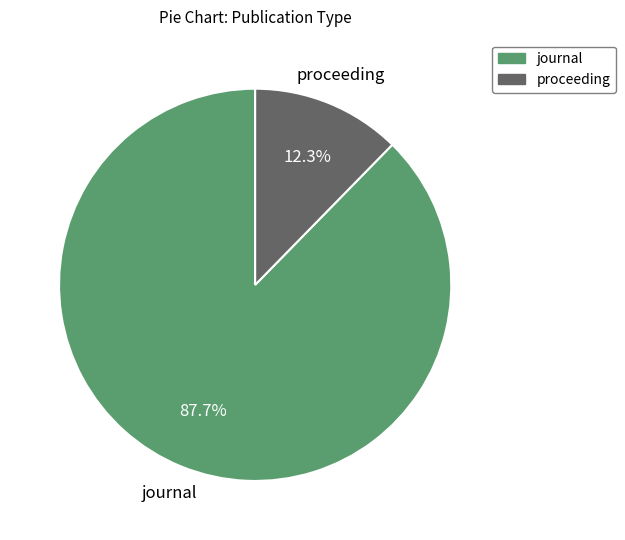

True or false: proceeding accounts for 1% of the total.

False